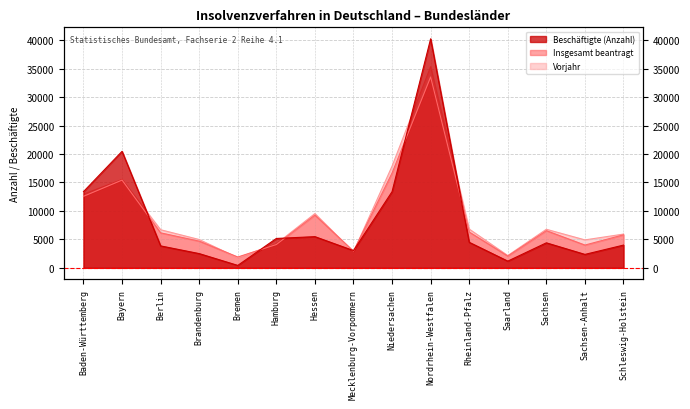

What is the value of the Beschäftigte (Anzahl) point at the 1st from the left?

13384